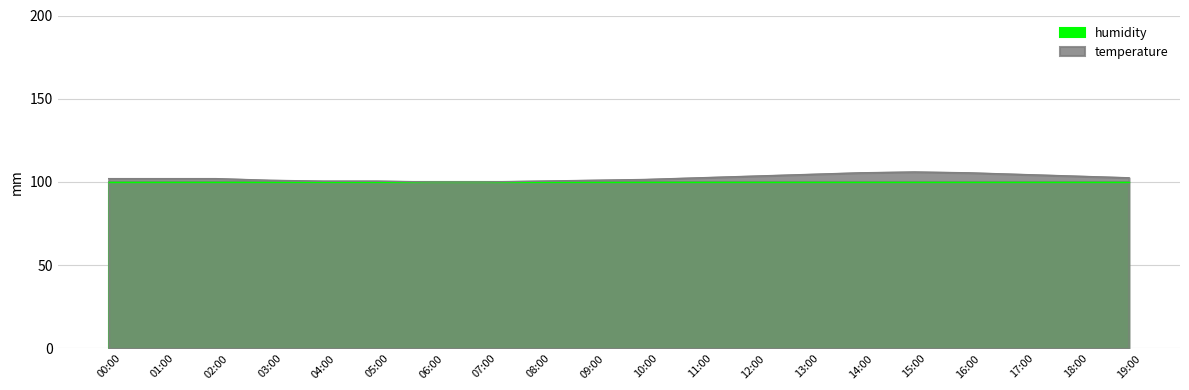

The chart shows a value of 103.5 at 12:00. True or false?

True